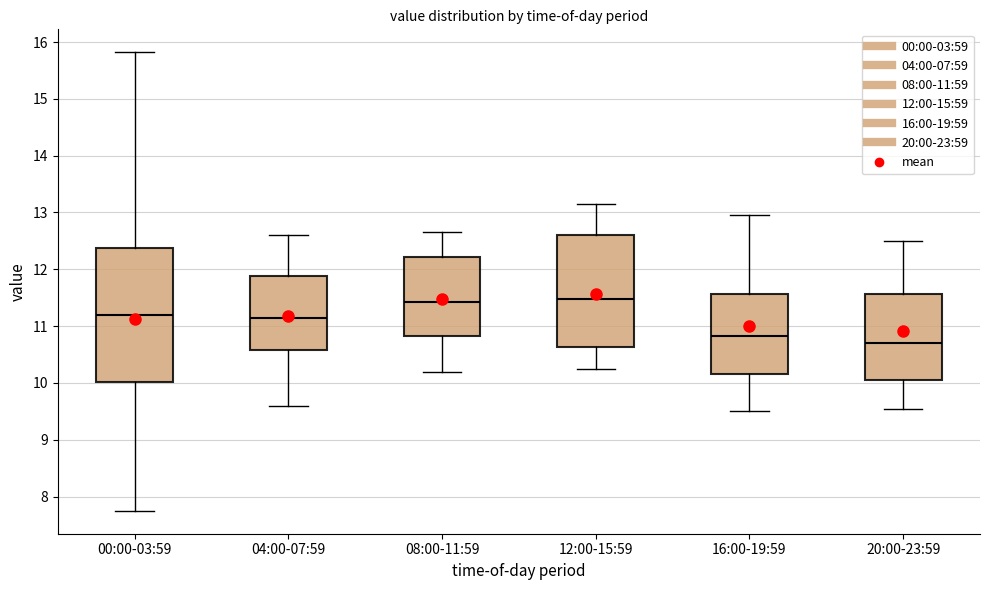

Reading left to right, read every box against the y-axis: the position of its median line, the range the box covers, and the ends of its whiskers. The values are not printed on the chart, so give them approximately, as read against the axis.

00:00-03:59: median 11.2, box 10.0 to 12.4, whiskers 7.8 to 15.8
04:00-07:59: median 11.2, box 10.6 to 11.9, whiskers 9.6 to 12.6
08:00-11:59: median 11.4, box 10.8 to 12.2, whiskers 10.2 to 12.7
12:00-15:59: median 11.5, box 10.6 to 12.6, whiskers 10.3 to 13.2
16:00-19:59: median 10.8, box 10.2 to 11.6, whiskers 9.5 to 13.0
20:00-23:59: median 10.7, box 10.1 to 11.6, whiskers 9.6 to 12.5